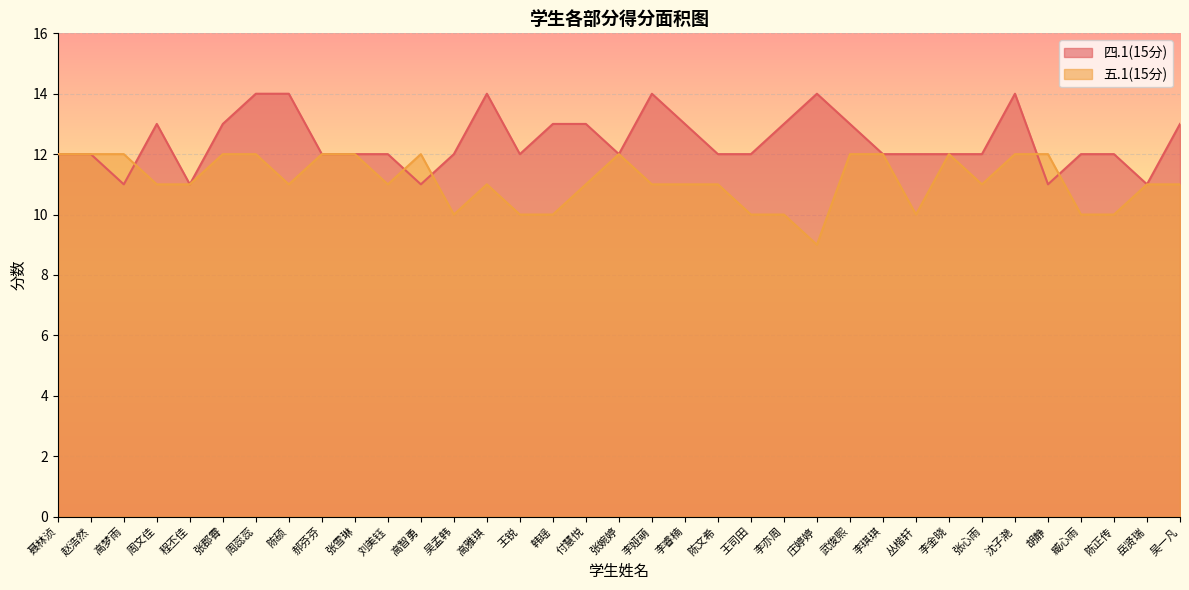

What is the label of the 10th point from the left?

张雪琳